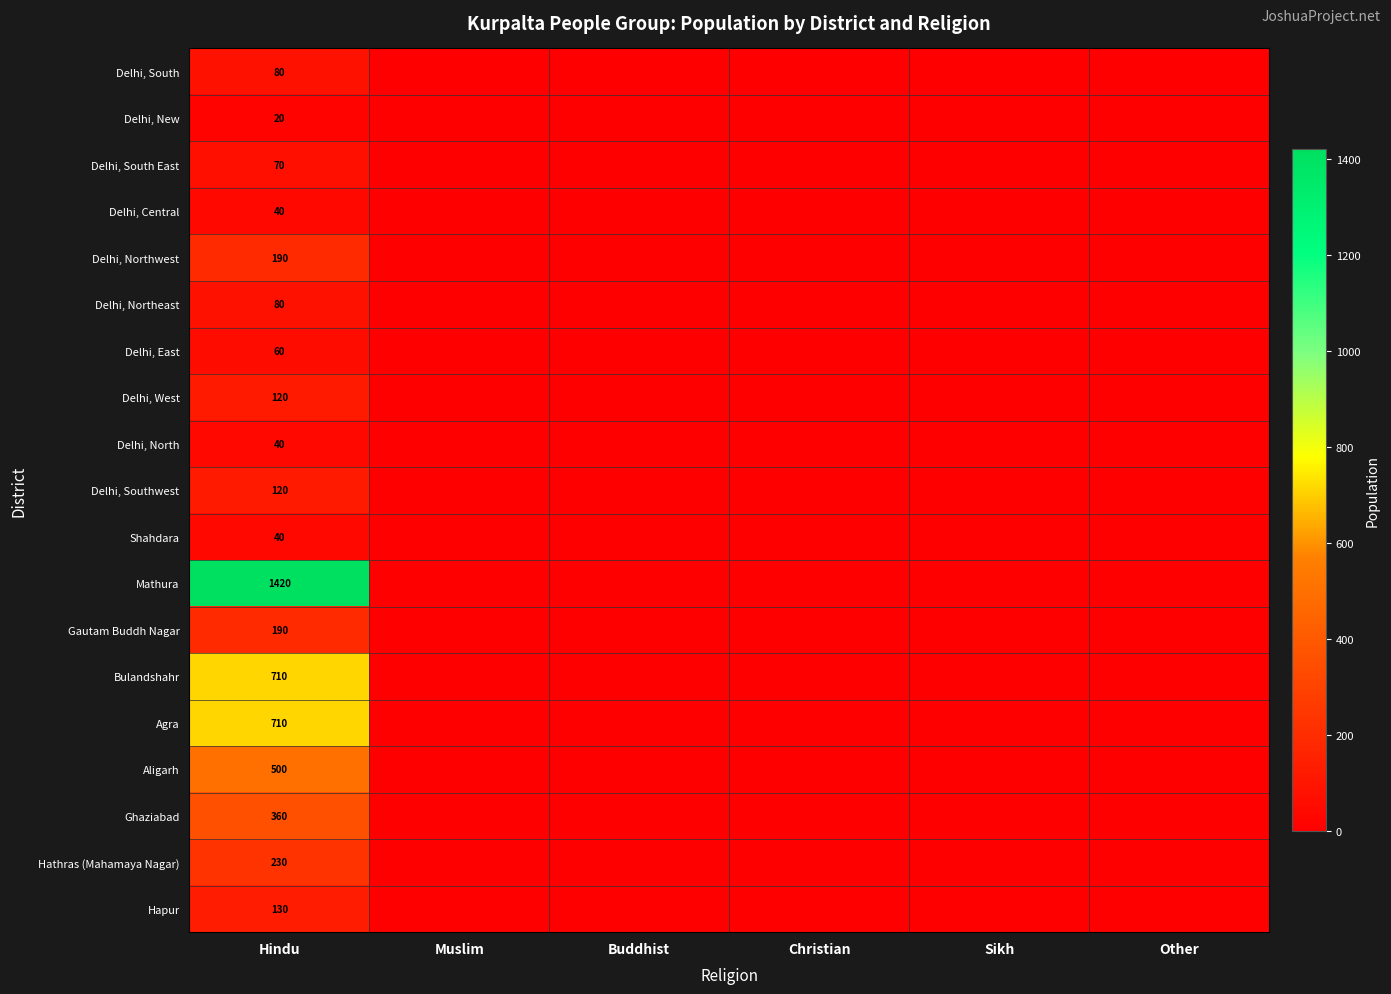

Is it true that Delhi, Northeast equals -50 at Other?

False